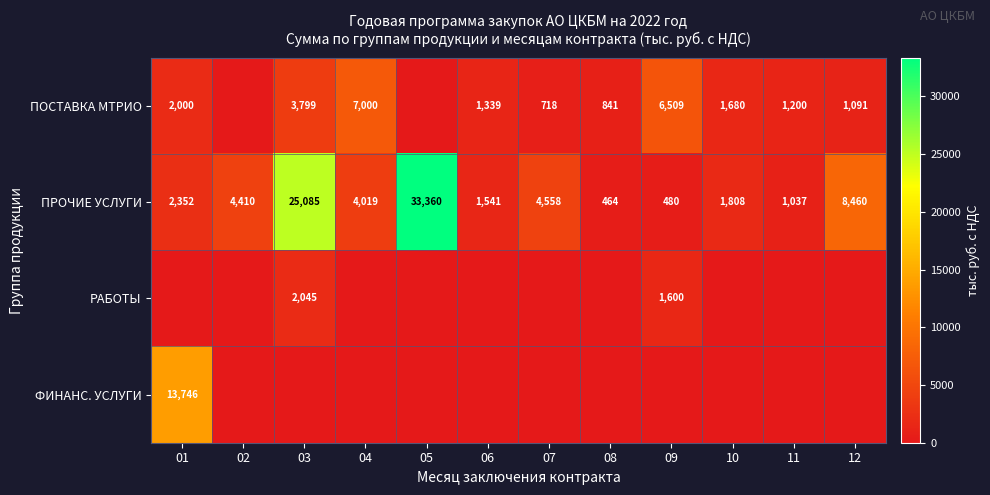

Is the value of ПРОЧИЕ УСЛУГИ at 01 greater than the value of РАБОТЫ at 03?

Yes